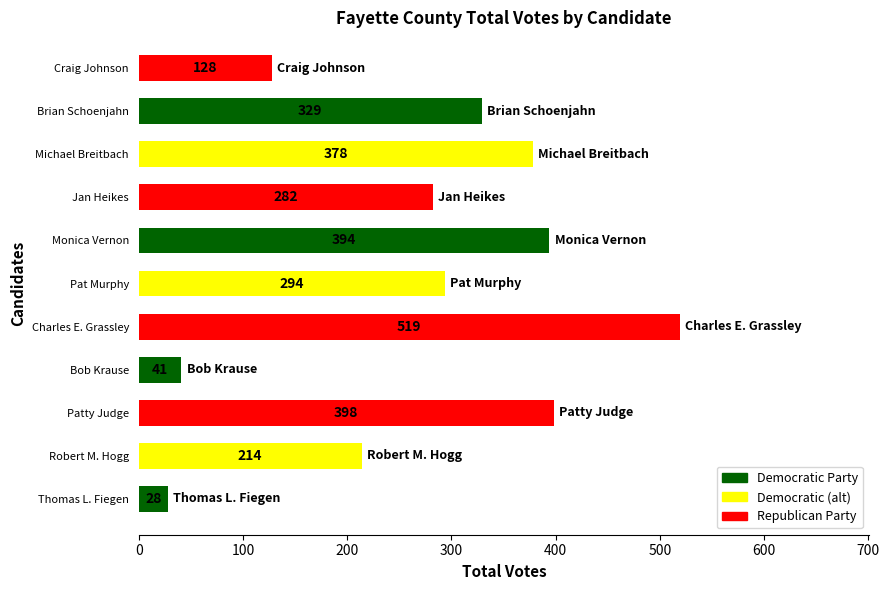

The value at Pat Murphy is 294. True or false?

True